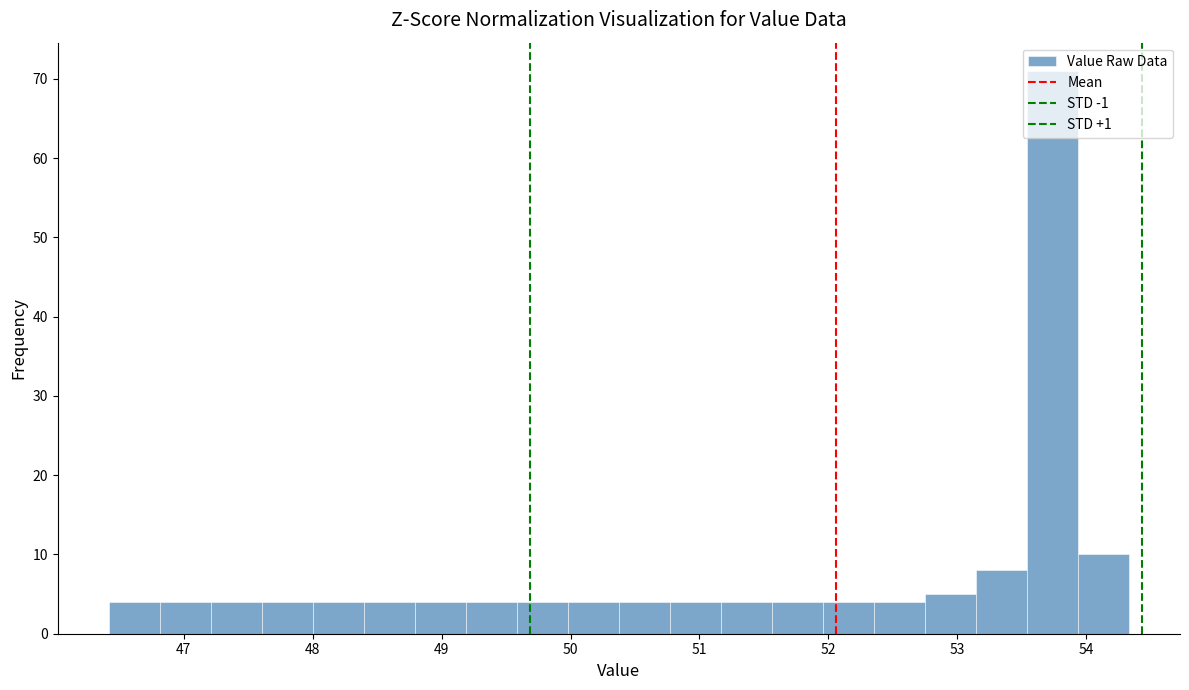

Around what value on the x-axis is the tallest bar? Give the approximate position of its centre, as read against the axis.

53.7